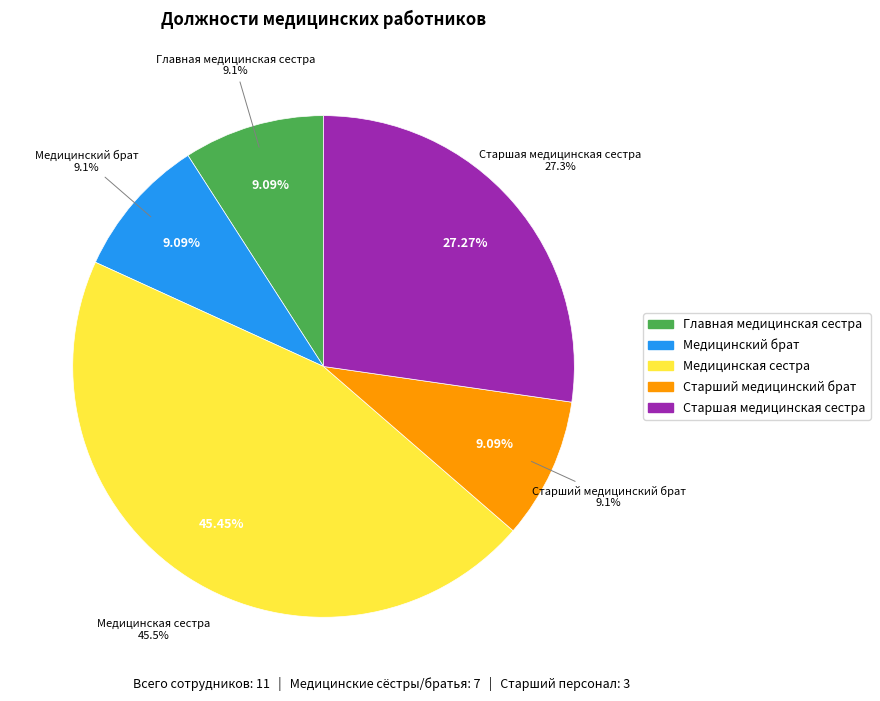

What percentage do Главная медицинская сестра and Старший медицинский брат together represent?

18.2%